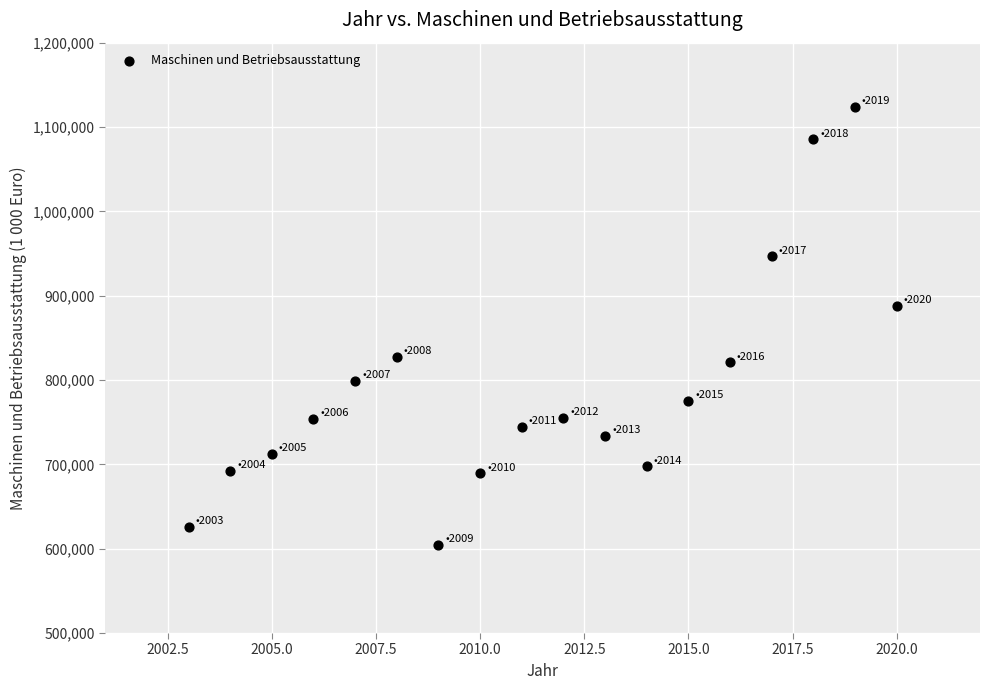

What Y value in the scatter plot is closest to 864568?

887454.7